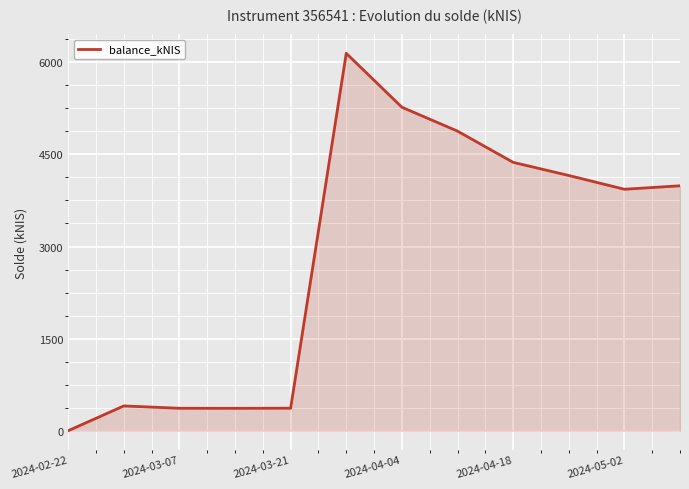

What is the greatest value displayed?

6146.2